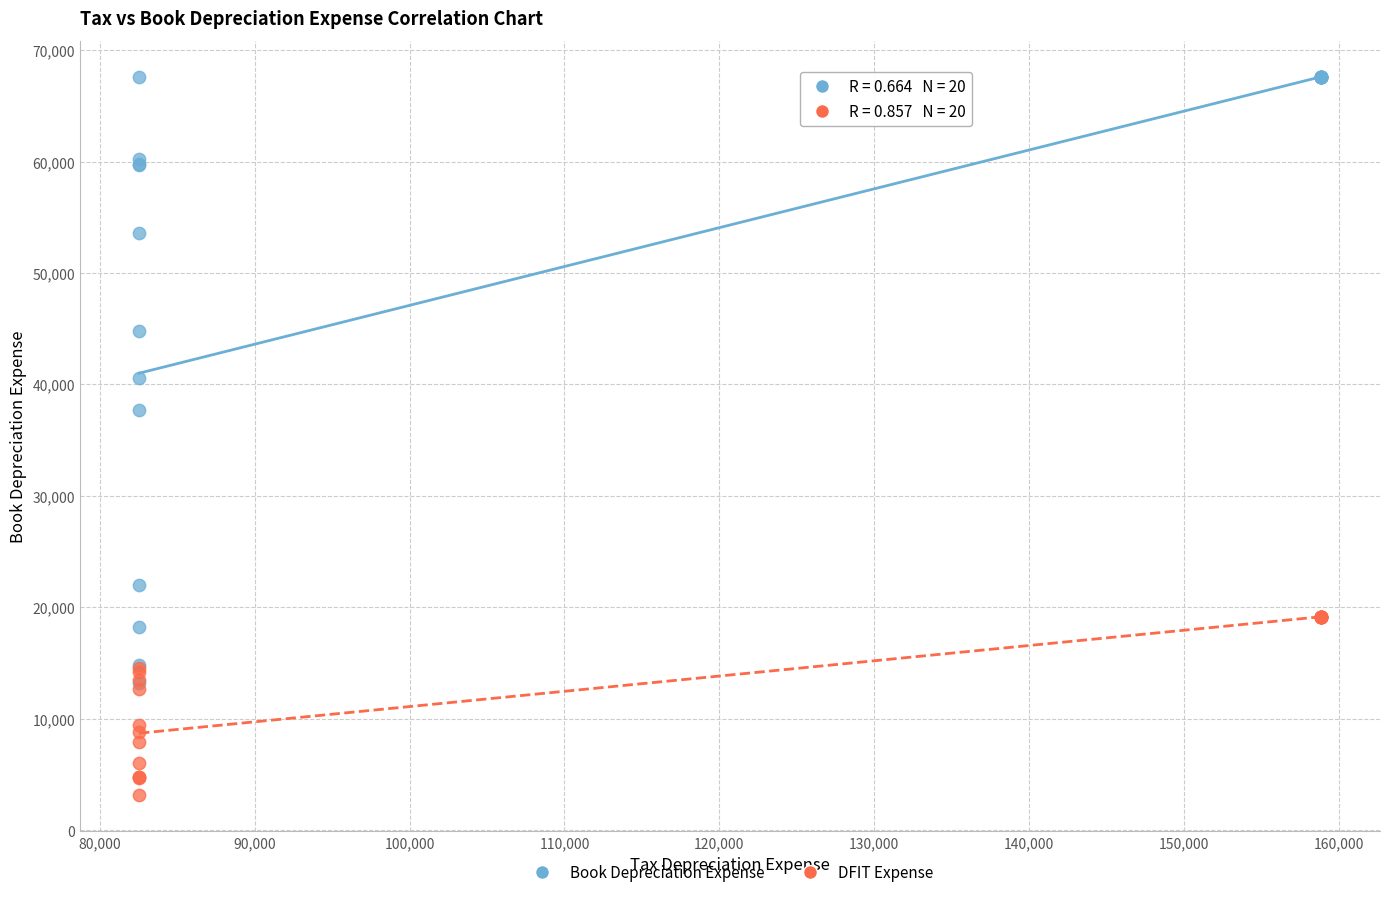

Across all series, what Y value is closest to 35366?

37684.3